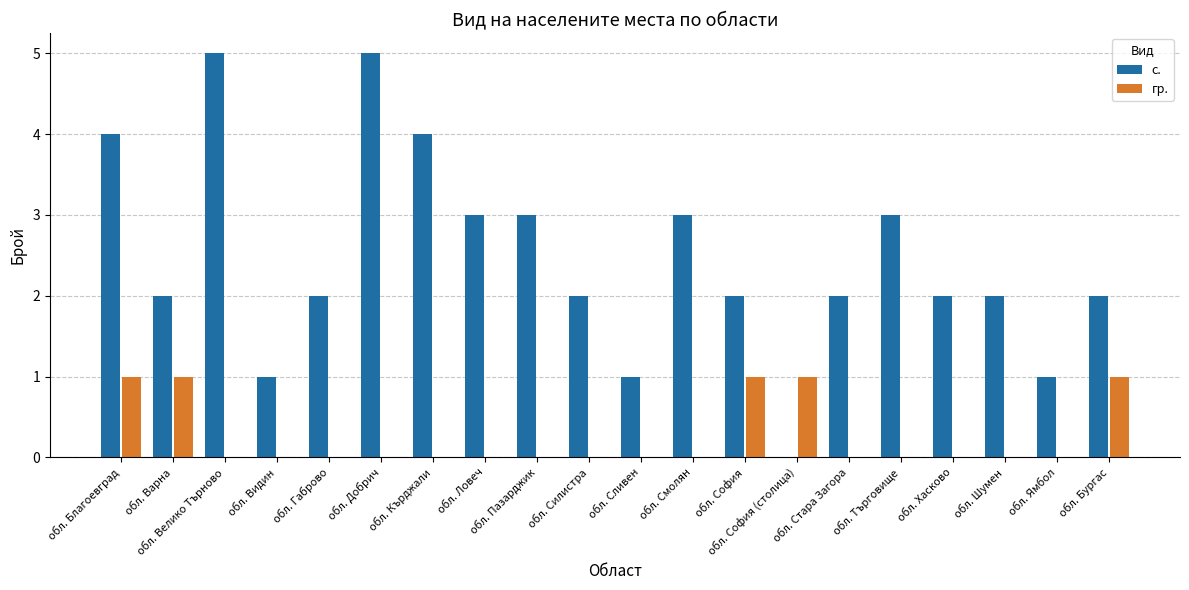

Which series has the largest total across all categories?

с.